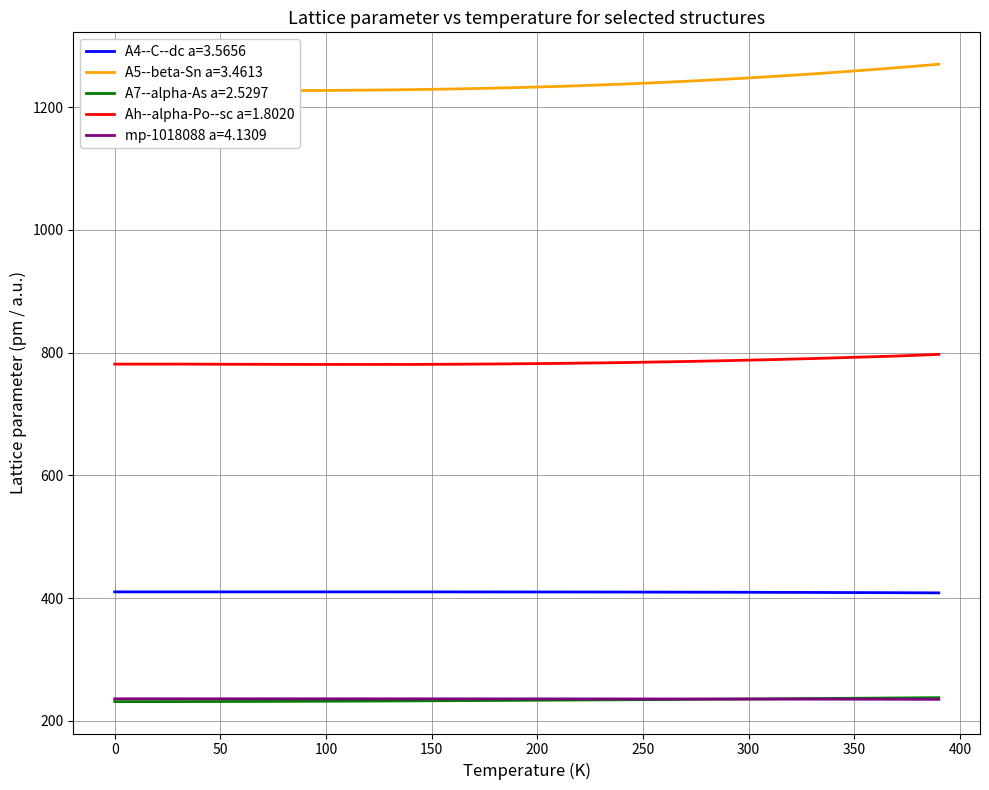

Is it true that mp-1018088 a=4.1309 equals 405.8 at 50?

False